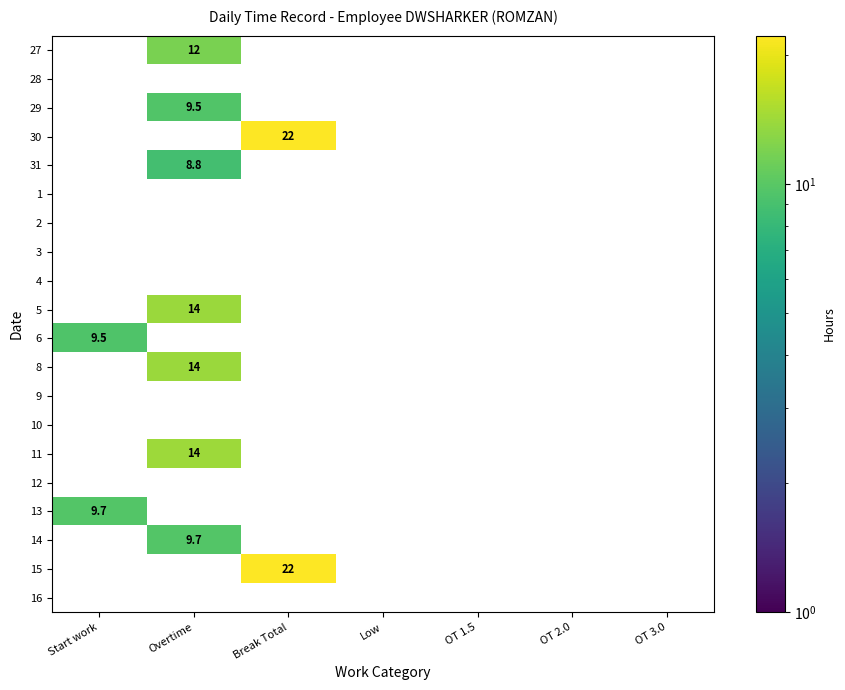

What is the average value of the 11 series?

2.0